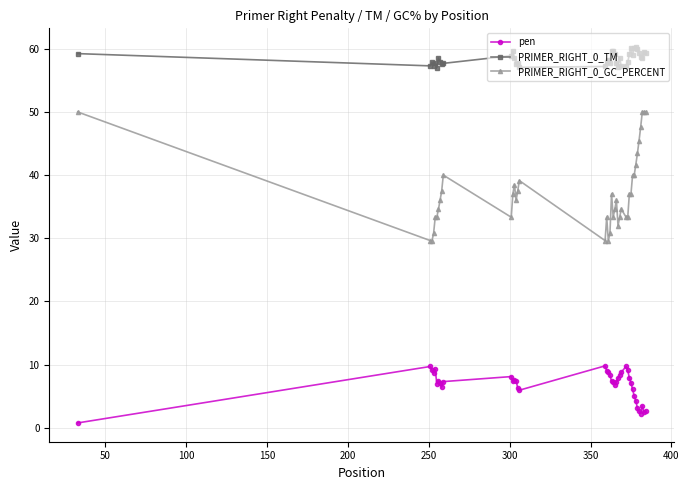

What is the minimum value for PRIMER_RIGHT_0_TM?

57.0